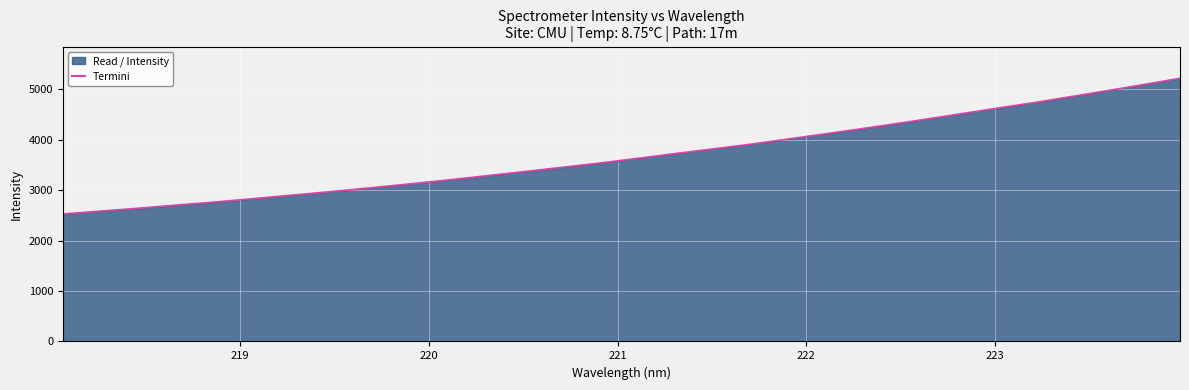

What is the maximum value shown in the chart?

5214.9